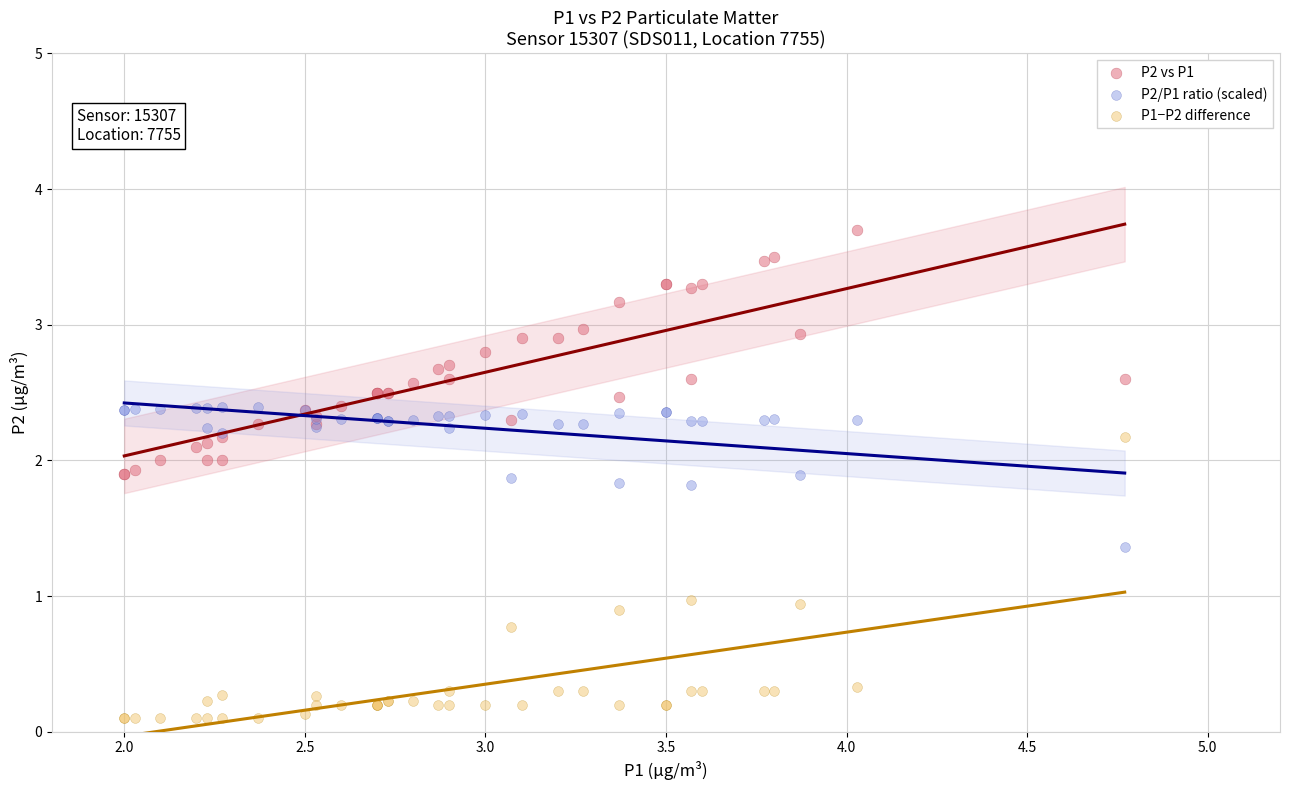

Which series contains the highest Y value?

P2 vs P1